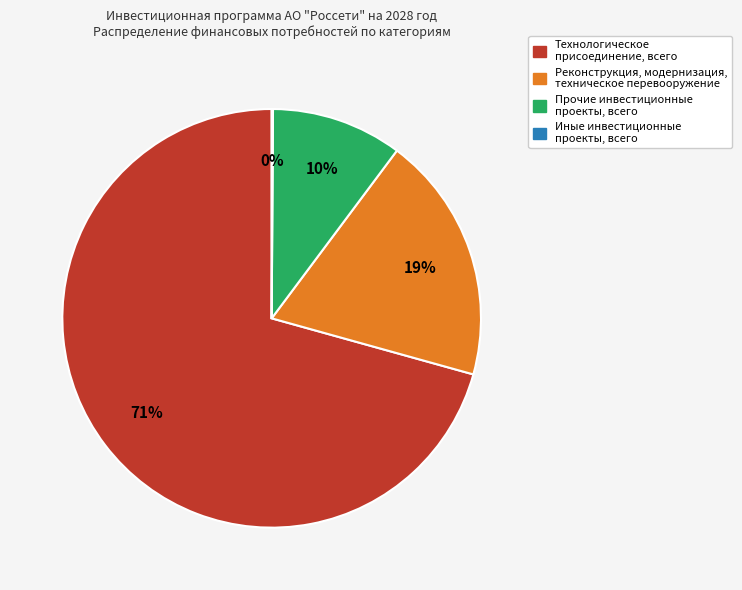

To the nearest percent, what is the average slice percentage?

25%